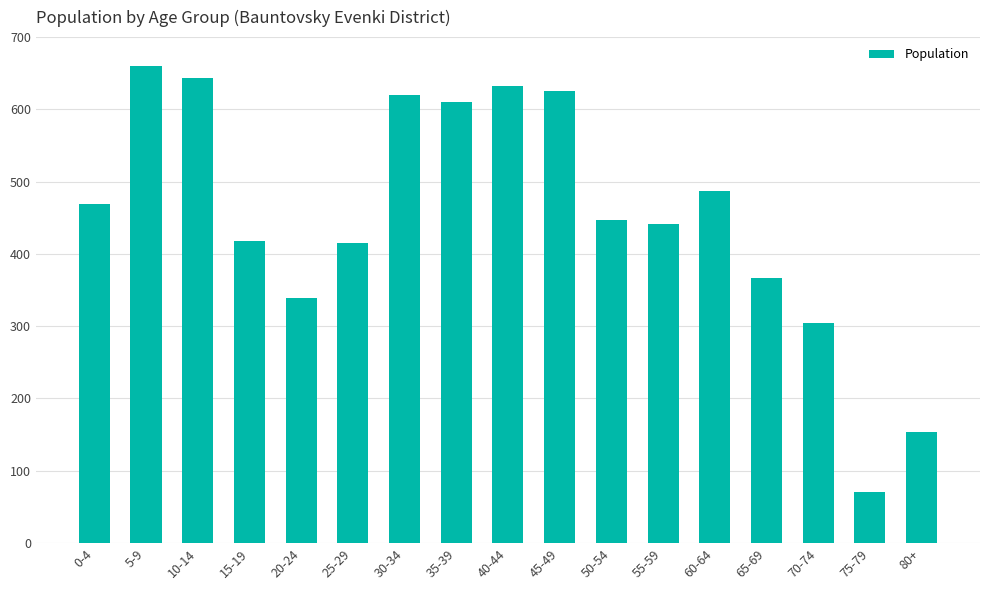

Which category has the highest value across all series?

5-9